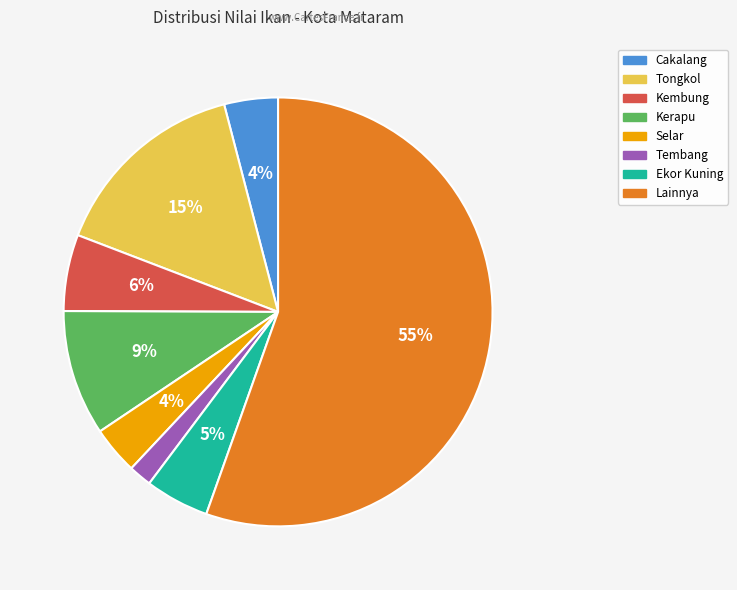

What percentage is the Kembung slice, to the nearest percent?

6%